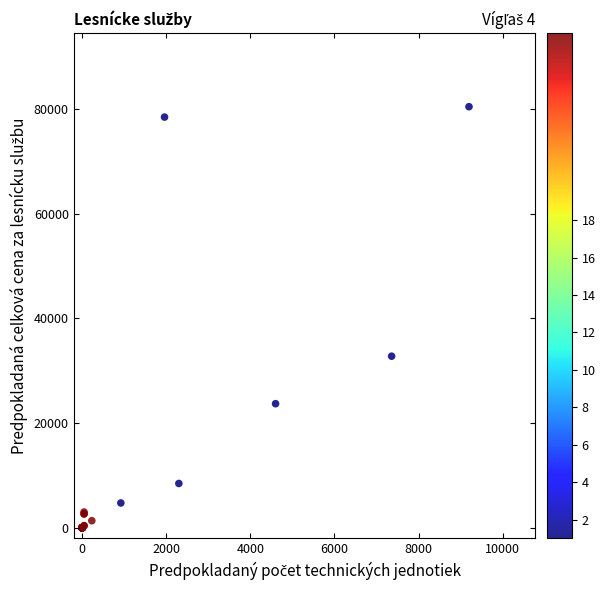

What Y value in the scatter plot is closest to 40204?

32766.7